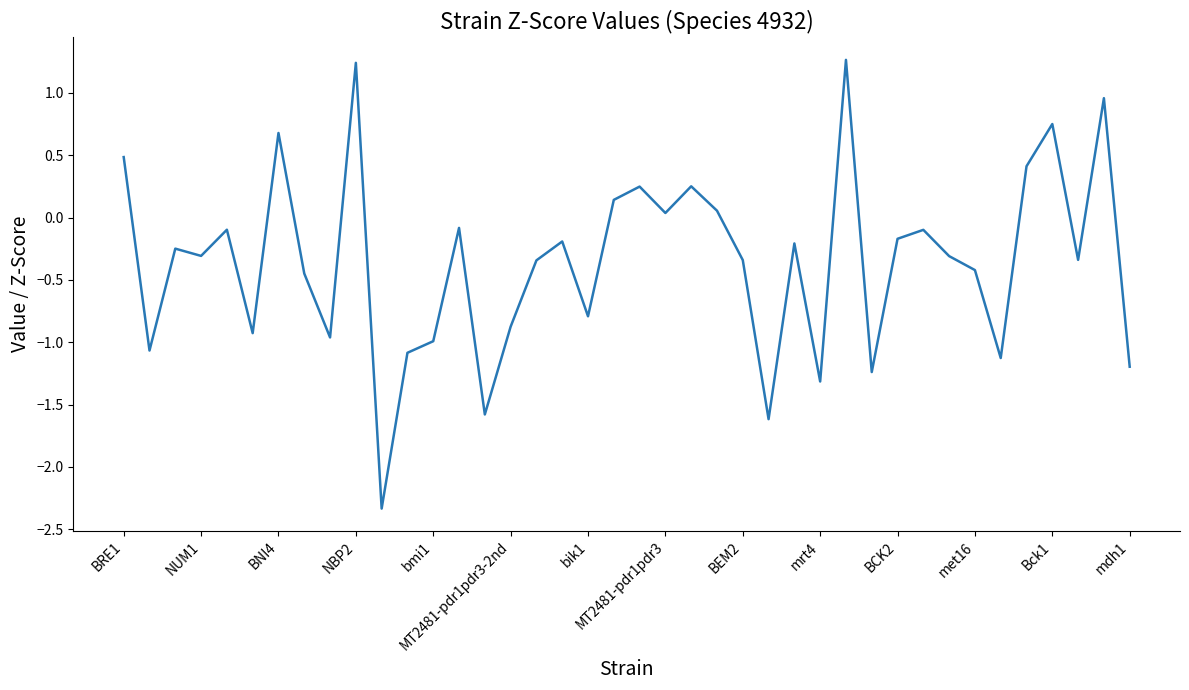

What is the difference between the maximum and minimum values?

3.6